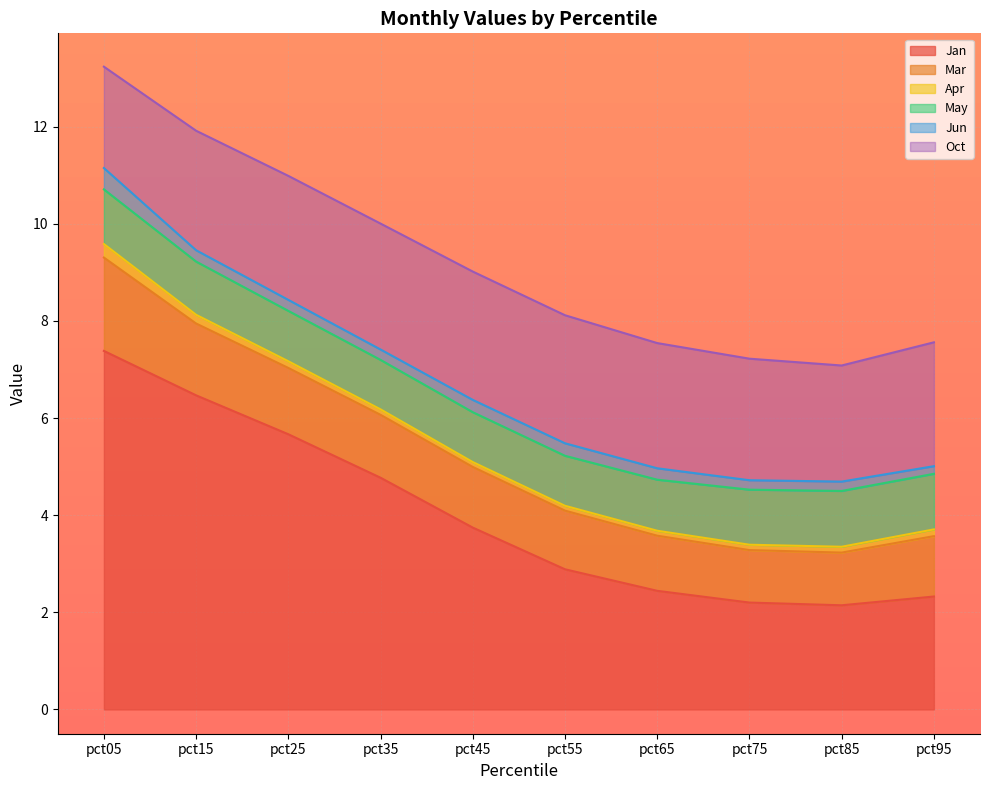

What is the maximum value shown in the chart?

7.4